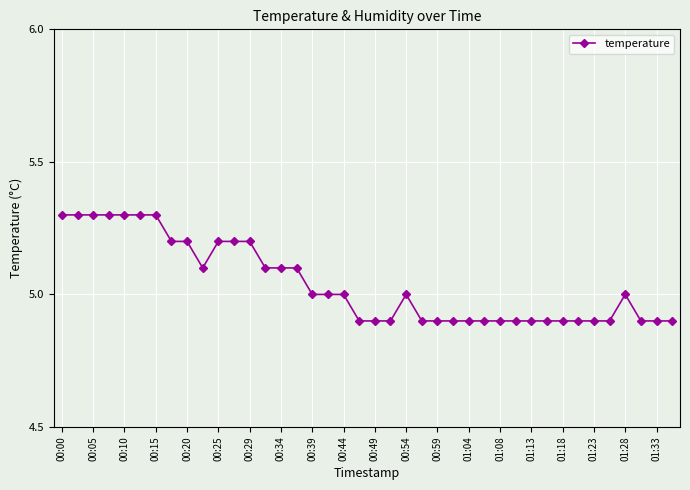

Count the values in the range 4 to 5.

24